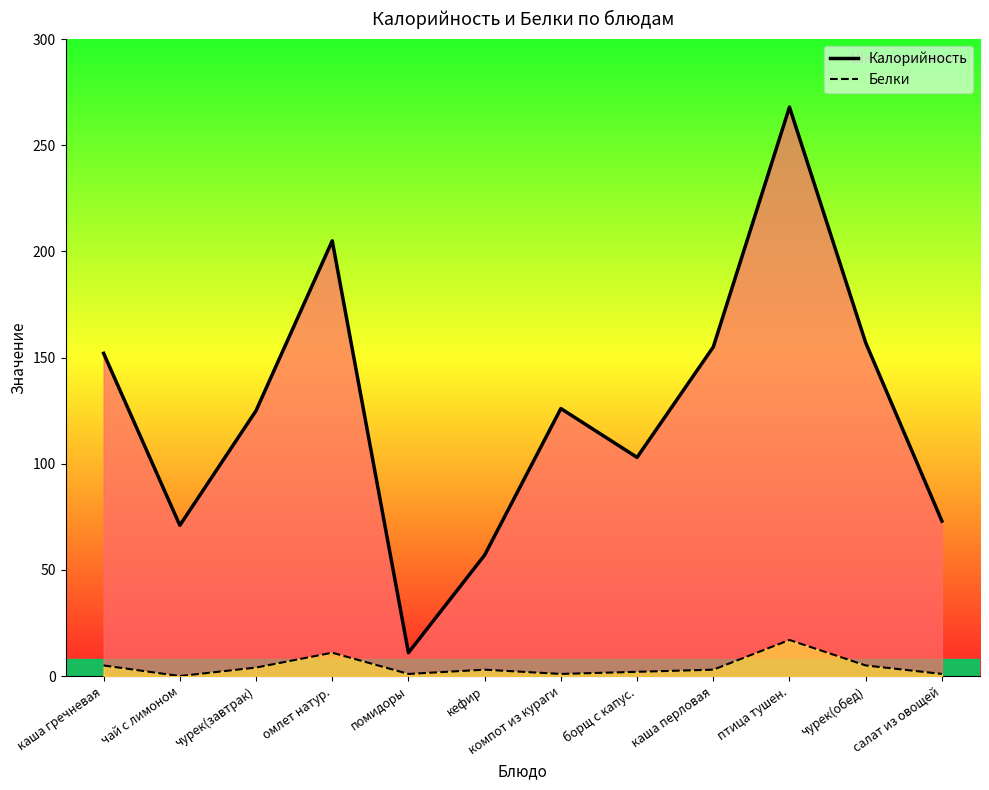

What is the greatest value displayed?

268